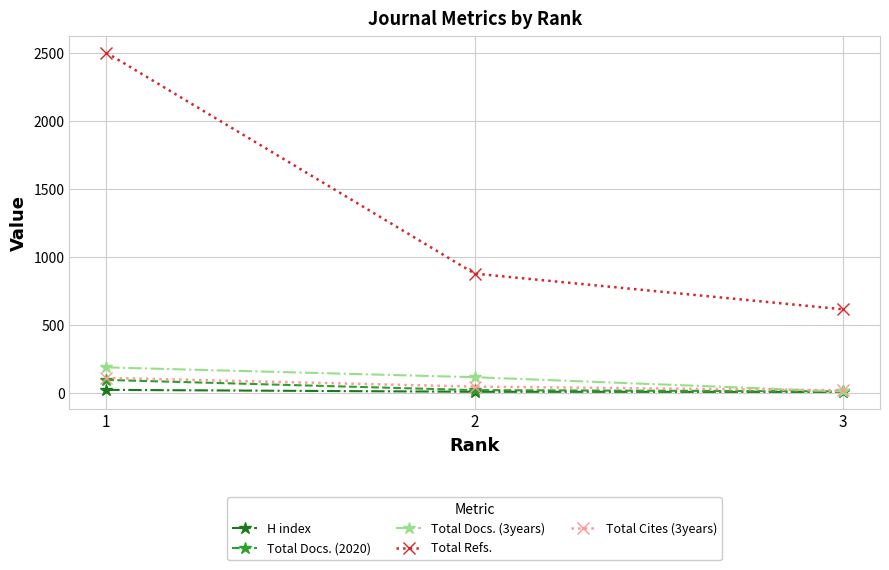

How many lines are shown in the chart?

5